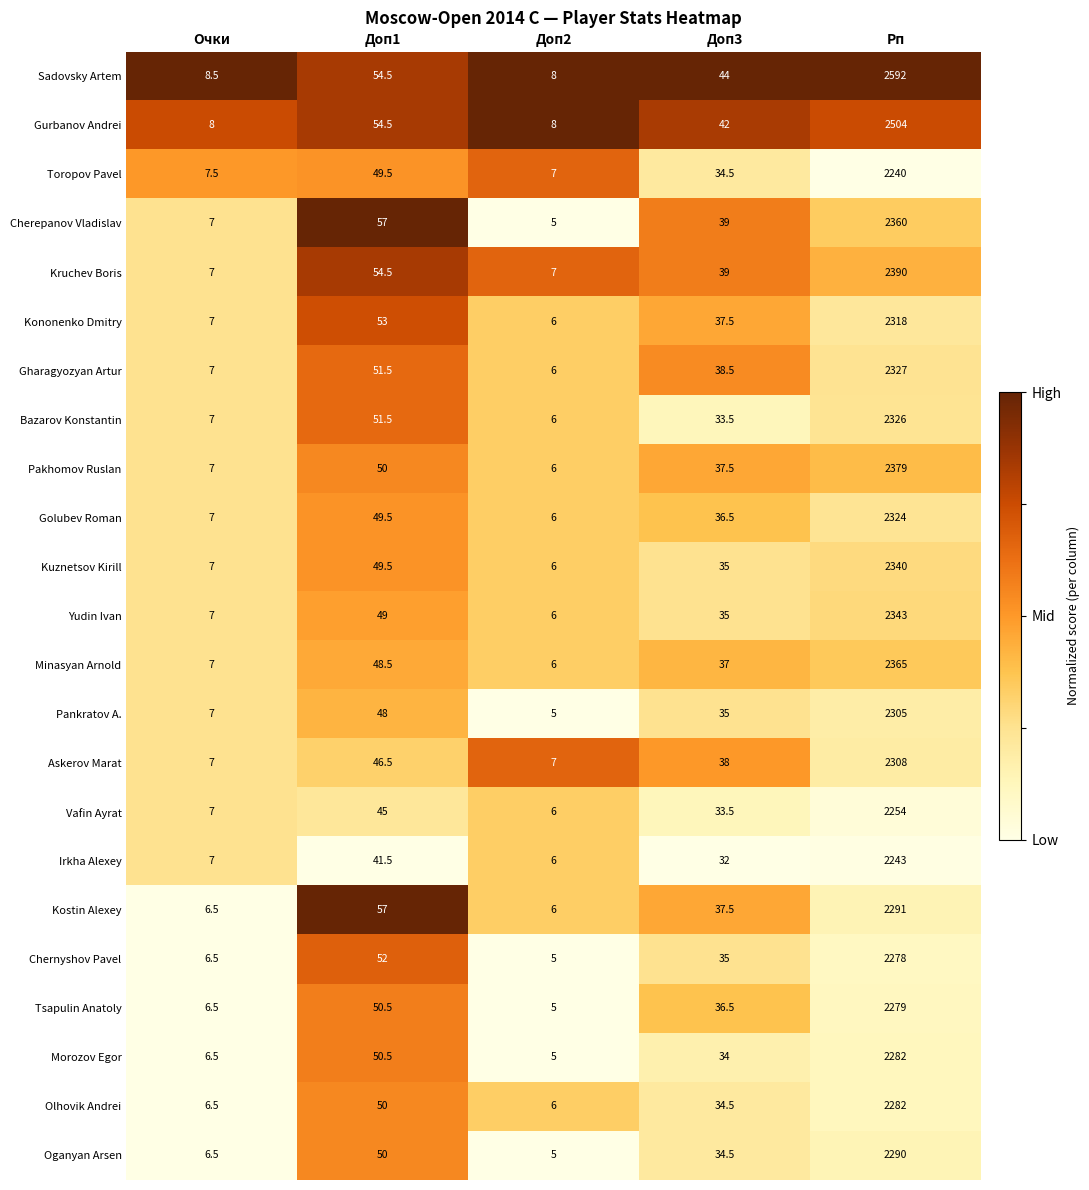

The value of Bazarov Konstantin at Рп is 3468.9. True or false?

False